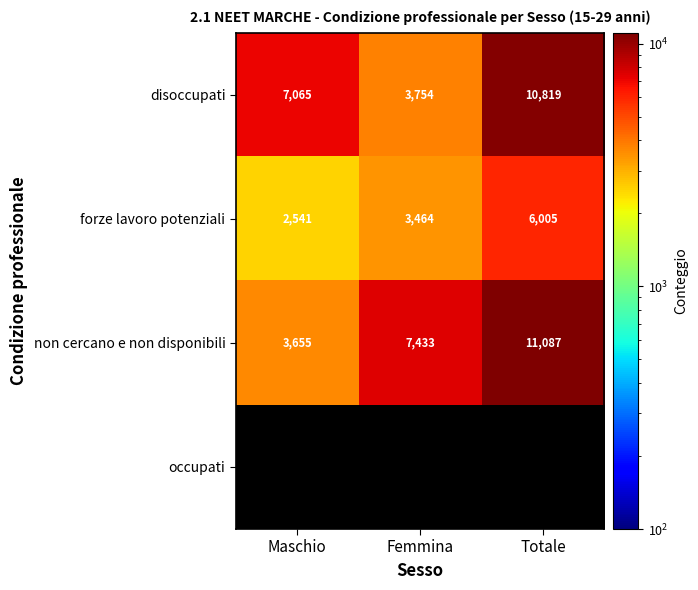

Where does the disoccupati series first go above 7064?

Maschio